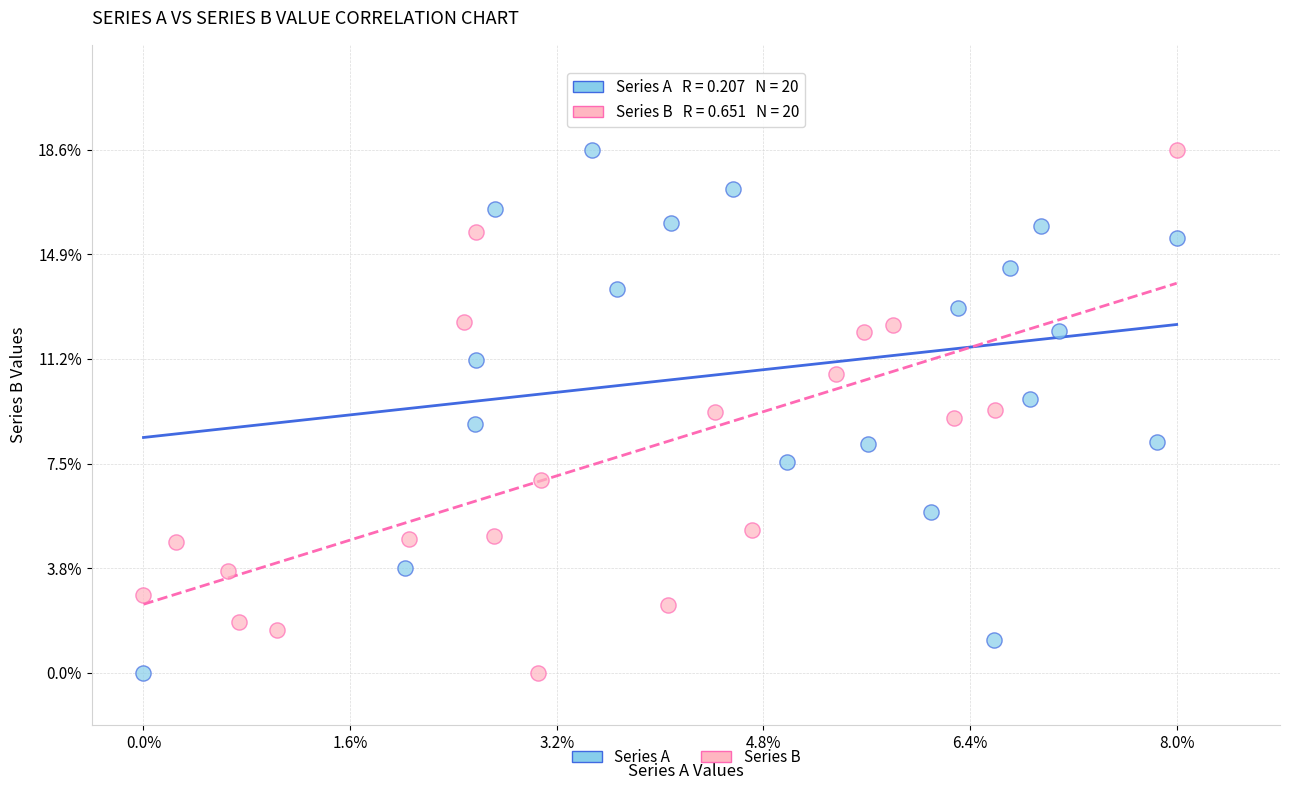

What are all the series names shown in the legend?

Series A, Series B